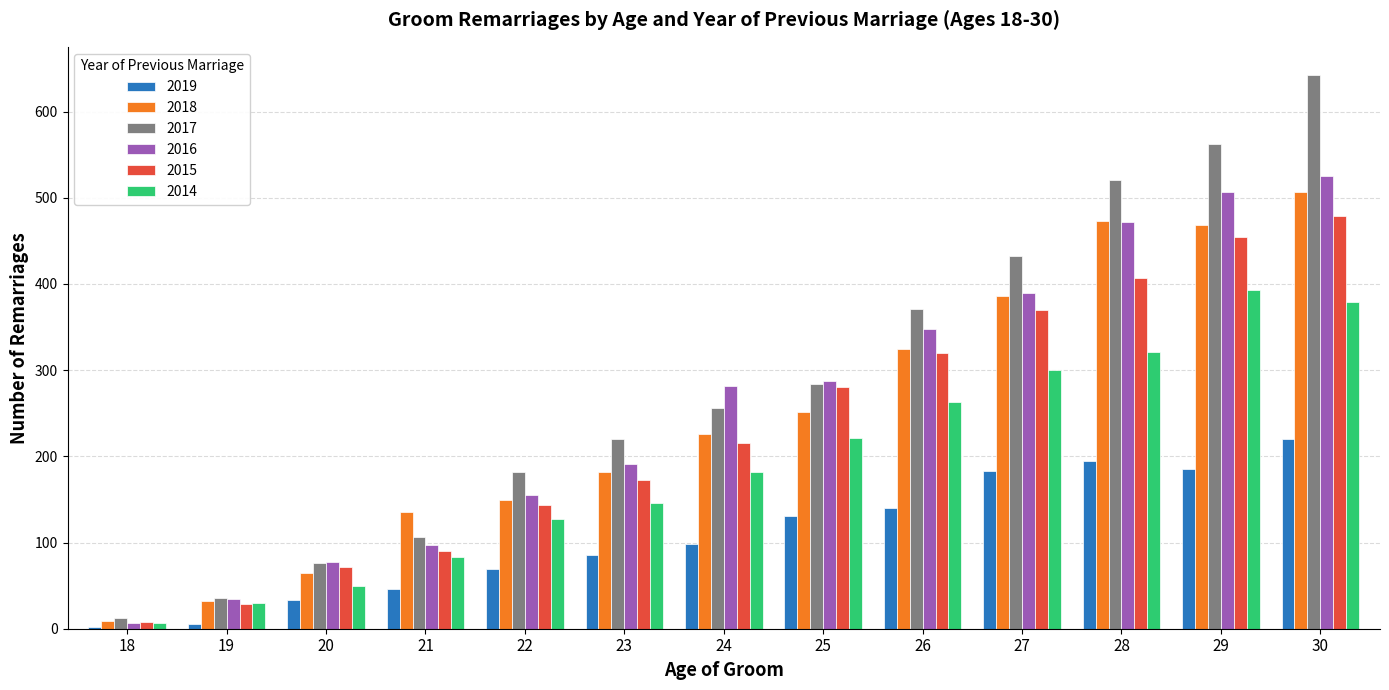

Count the number of data series in this chart.

6